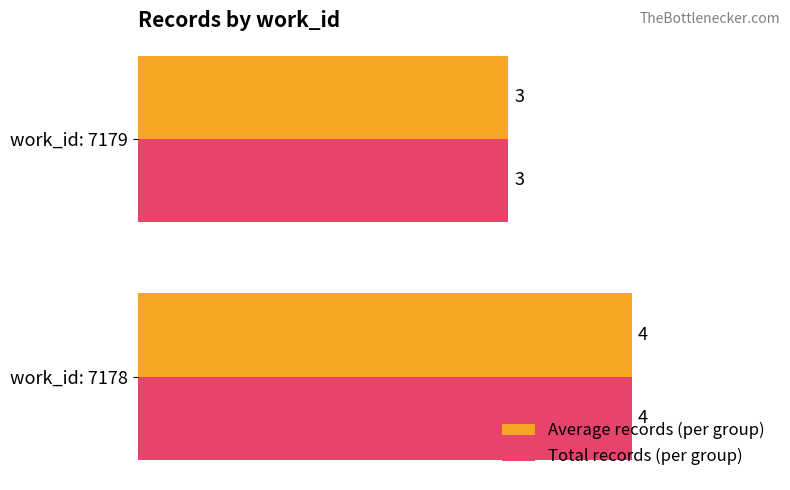

What is the maximum value shown in the chart?

4